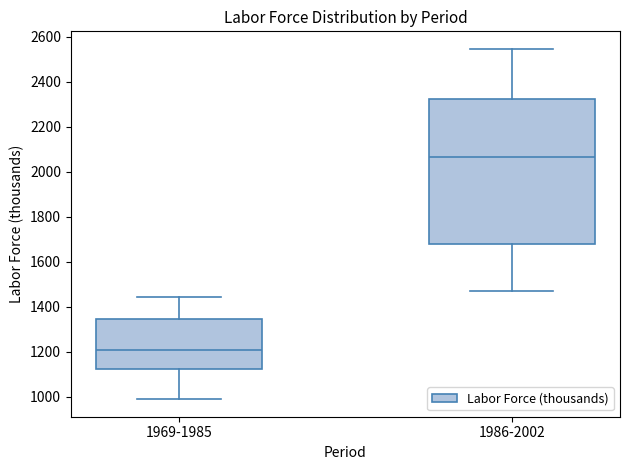

Where is the lower edge of the box for 1969-1985 on the y-axis? The values are not printed on the chart, so give them approximately, as read against the axis.

1120